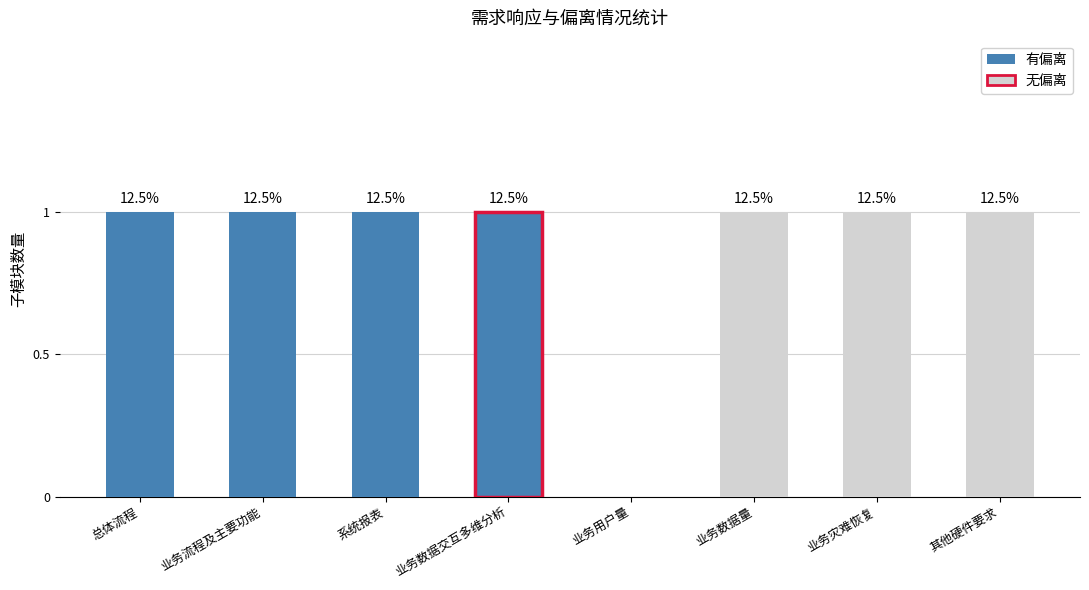

Count the number of categories in the chart.

8